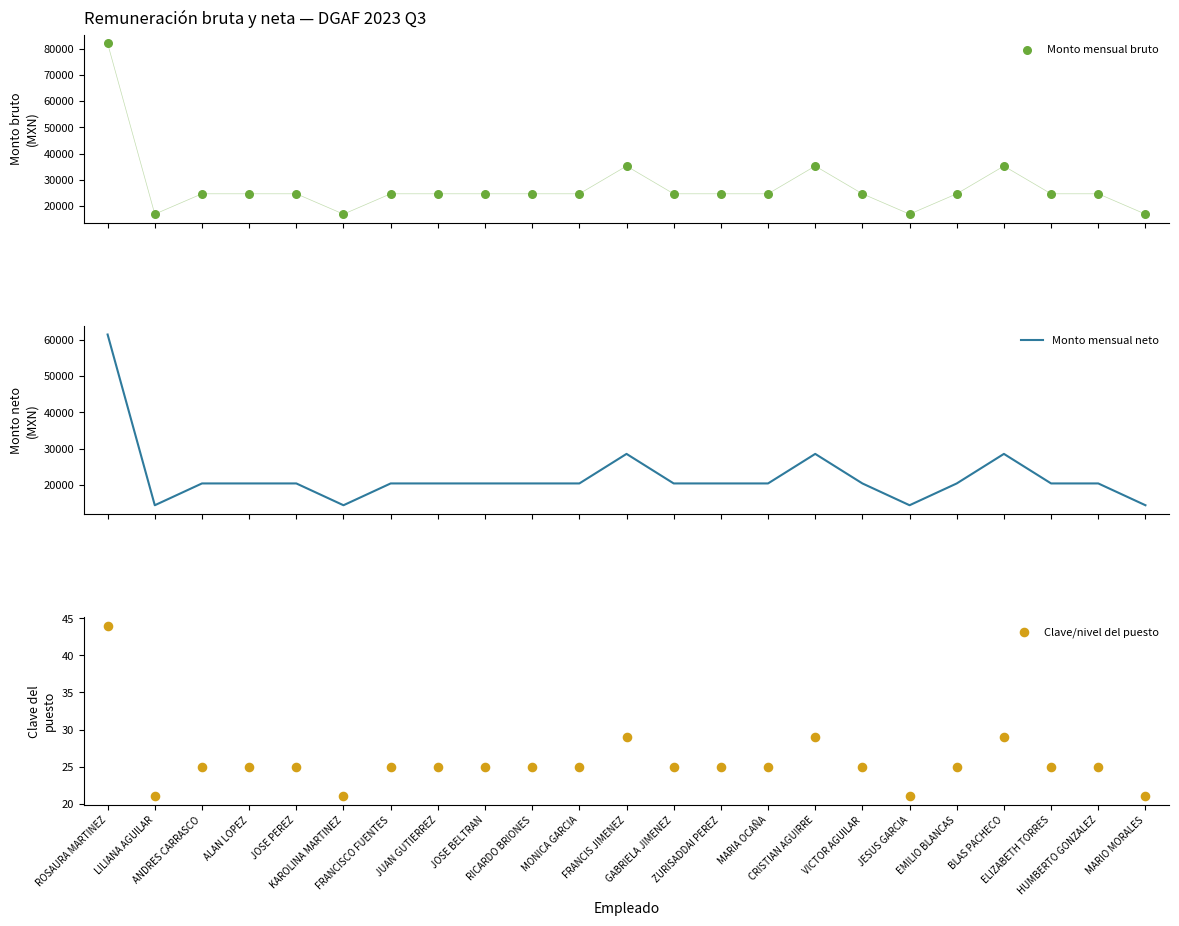

At which category is the sum across all series the highest?

ROSAURA MARTINEZ